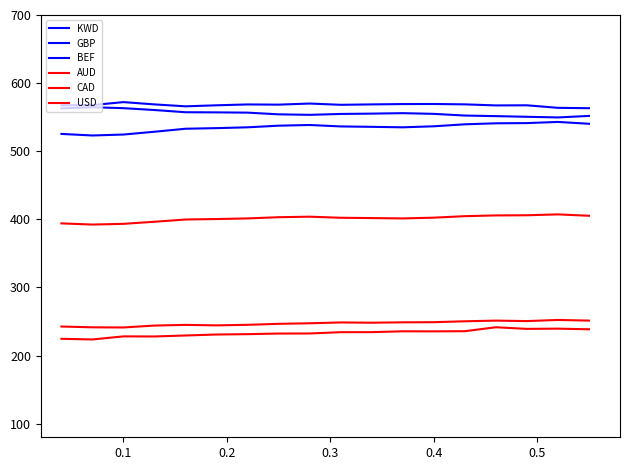

How many lines are shown in the chart?

6